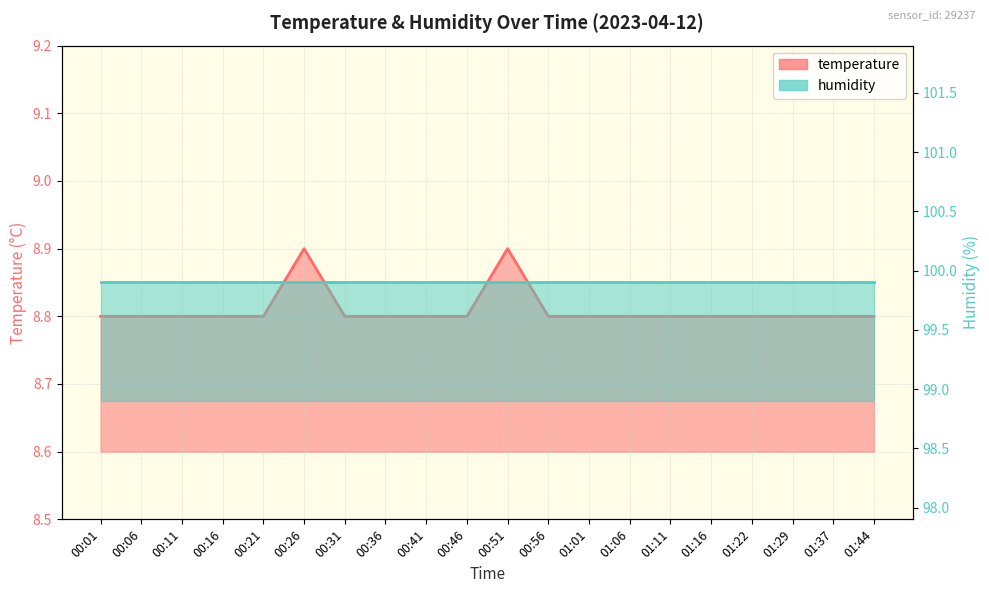

At which category does the chart reach its minimum across all series?

00:01